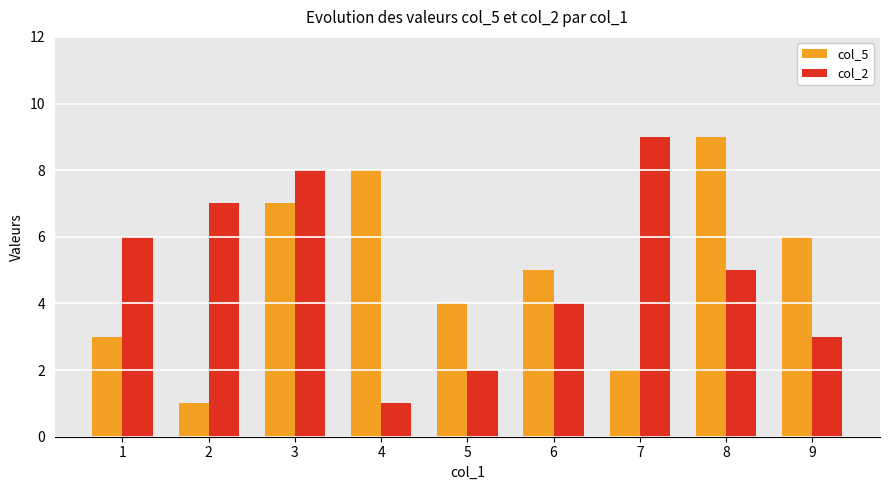

What is the difference between the maximum and minimum values in the col_5 series?

8